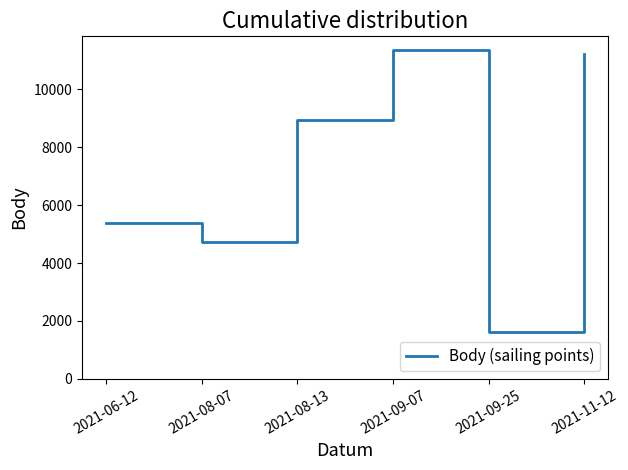

The value at 2021-08-13 is 8940. True or false?

True